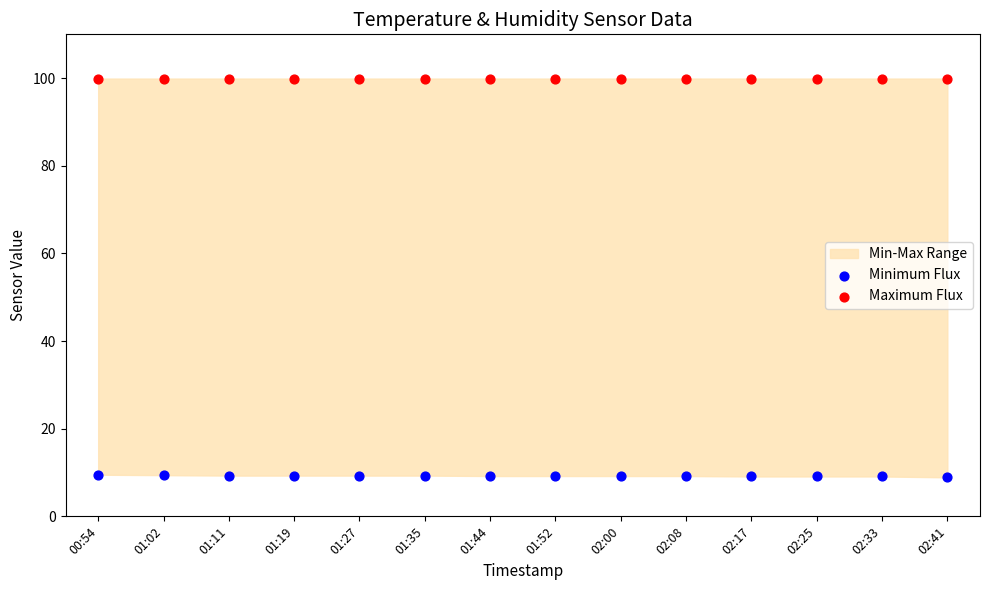

Which series reaches the minimum Y coordinate?

Minimum Flux